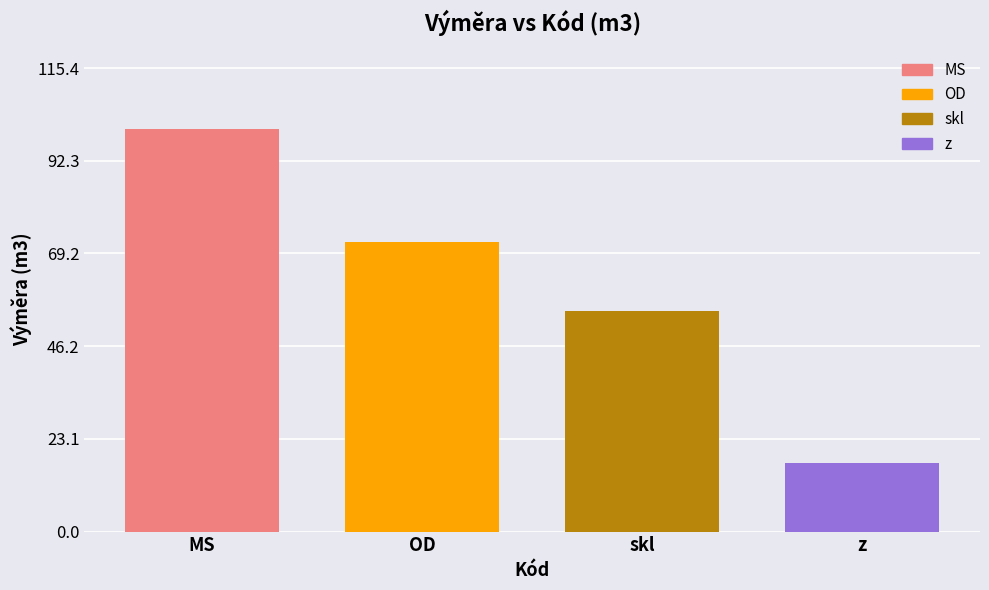

How many bars are there in total?

4